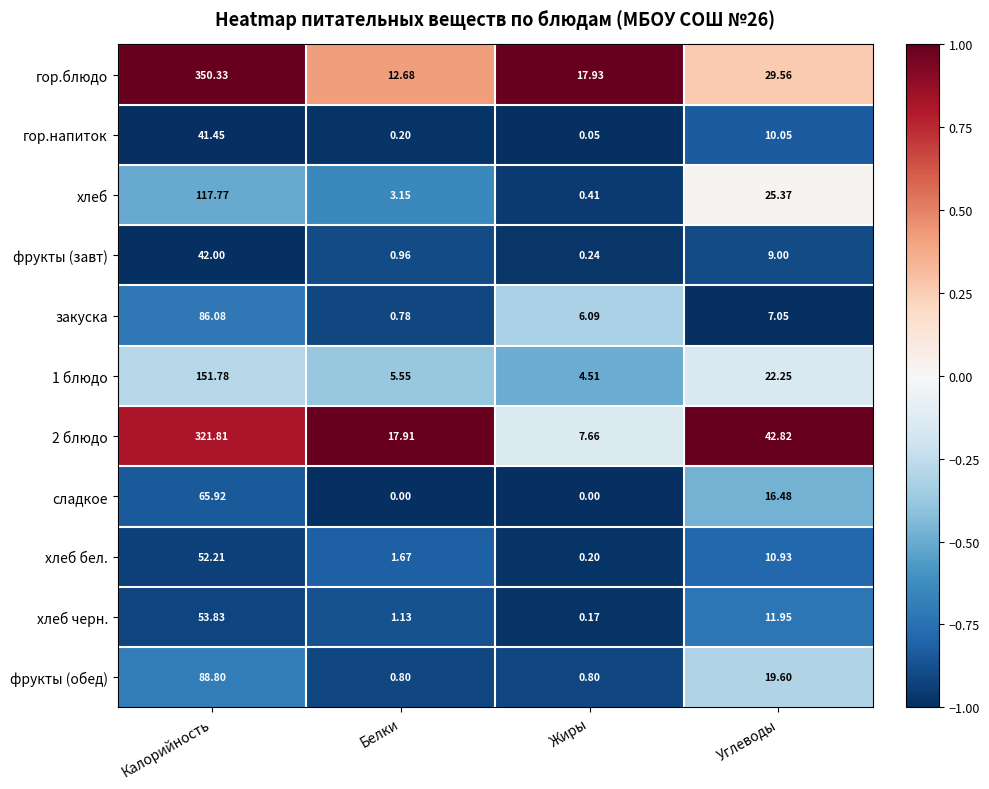

List the series in order of their peak value, lowest first.

гор.напиток, фрукты (завт), хлеб бел., хлеб черн., сладкое, закуска, фрукты (обед), хлеб, 1 блюдо, 2 блюдо, гор.блюдо